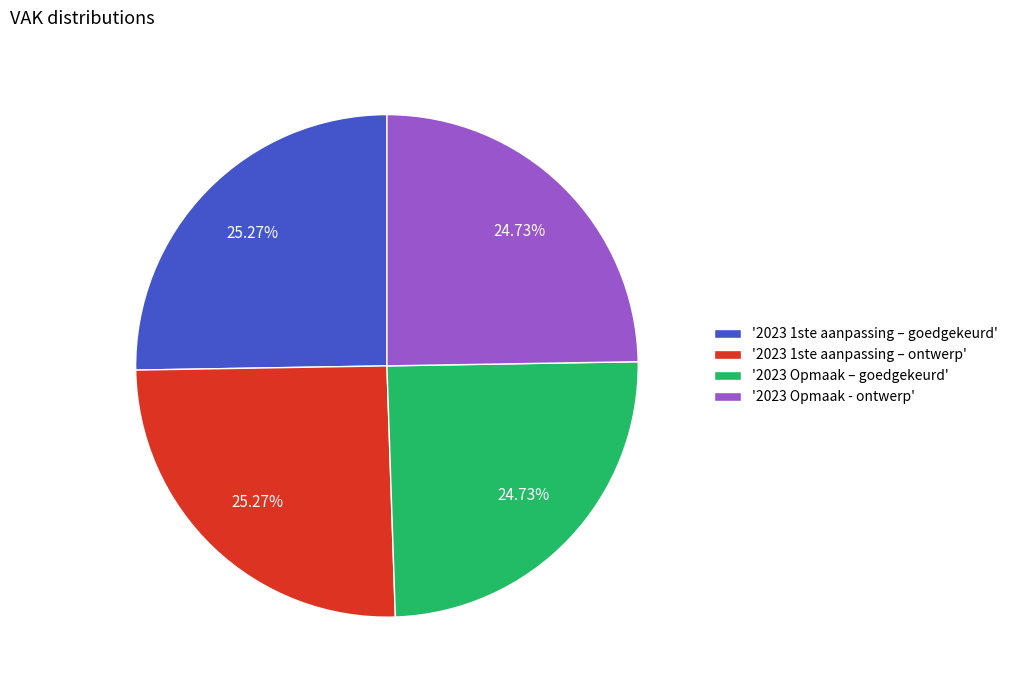

Which has a higher value, '2023 1ste aanpassing – goedgekeurd' or '2023 Opmaak - ontwerp'?

'2023 1ste aanpassing – goedgekeurd'